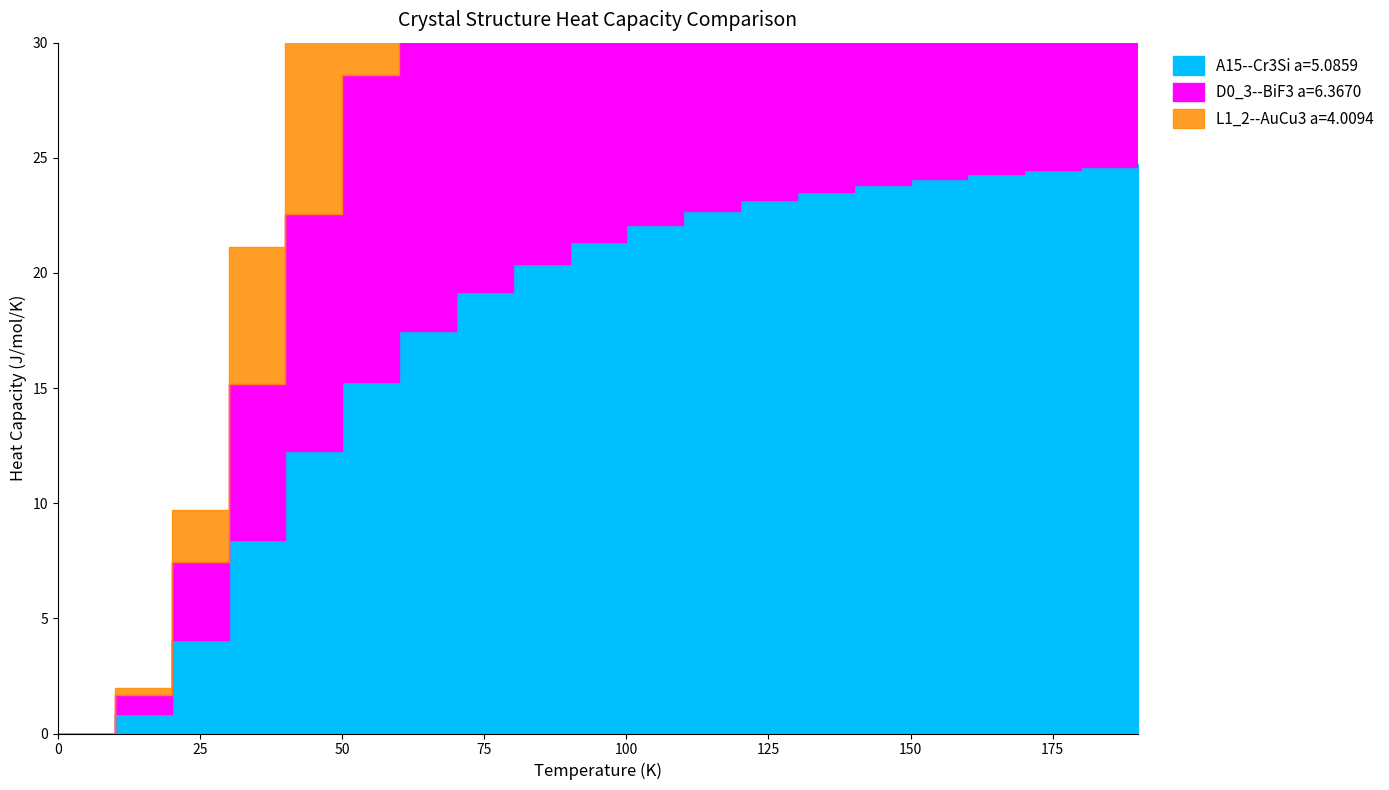

Is the value of A15--Cr3Si a=5.0859 at 20.0 greater than the value of D0_3--BiF3 a=6.3670 at 80.0?

No